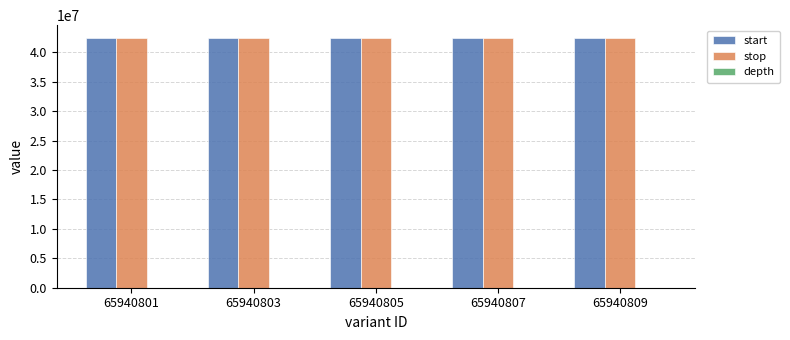

What is the sum of all start values?

212567366